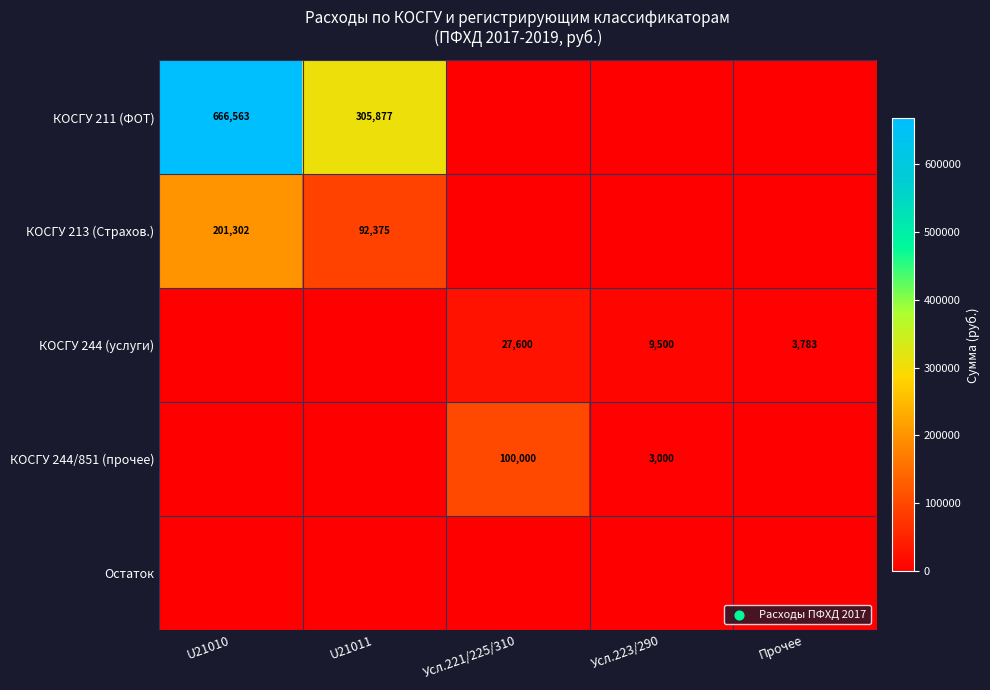

Is it true that КОСГУ 244 (услуги) equals 6504 at Усл.221/225/310?

False